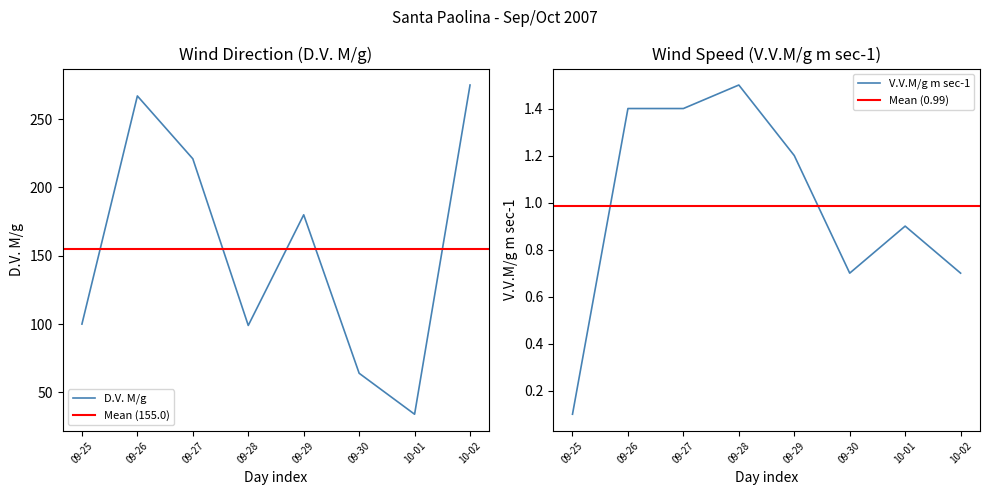

True or false: D.V. M/g has a value of 267 at 09-26.

True